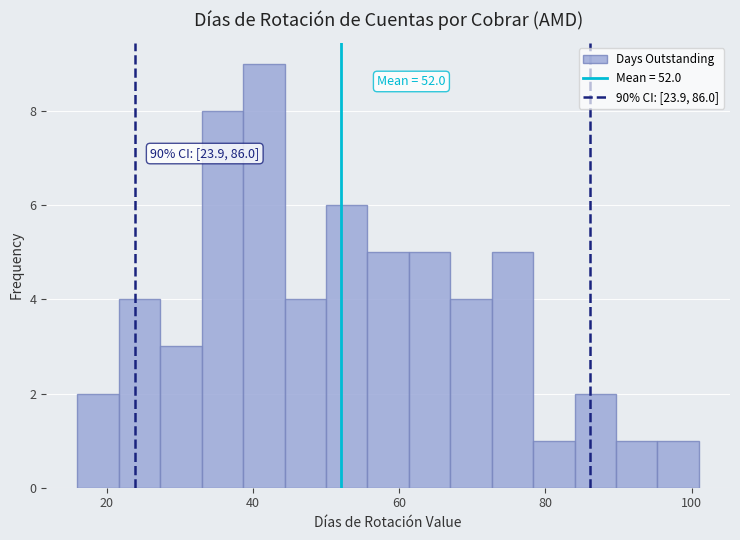

Around what value on the x-axis is the tallest bar? Give the approximate position of its centre, as read against the axis.

42